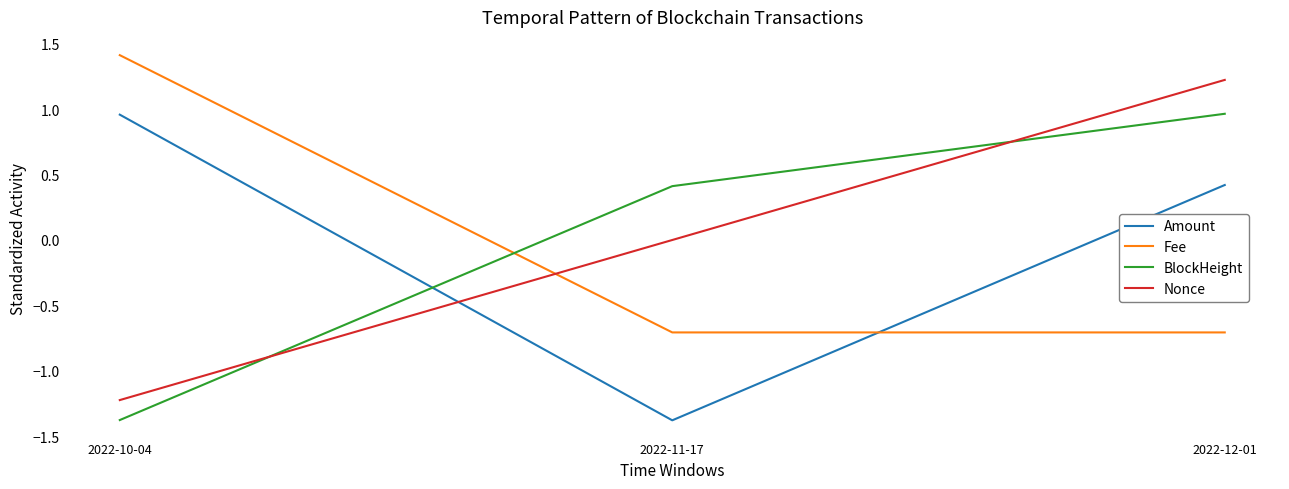

Is it true that Nonce equals -2.0 at 2022-10-04?

False